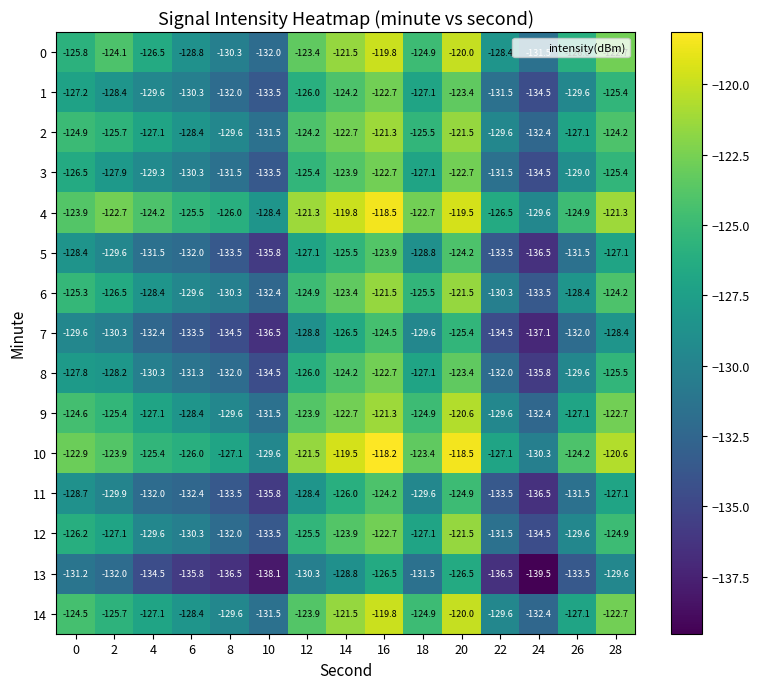

Which series has the largest total across all categories?

4